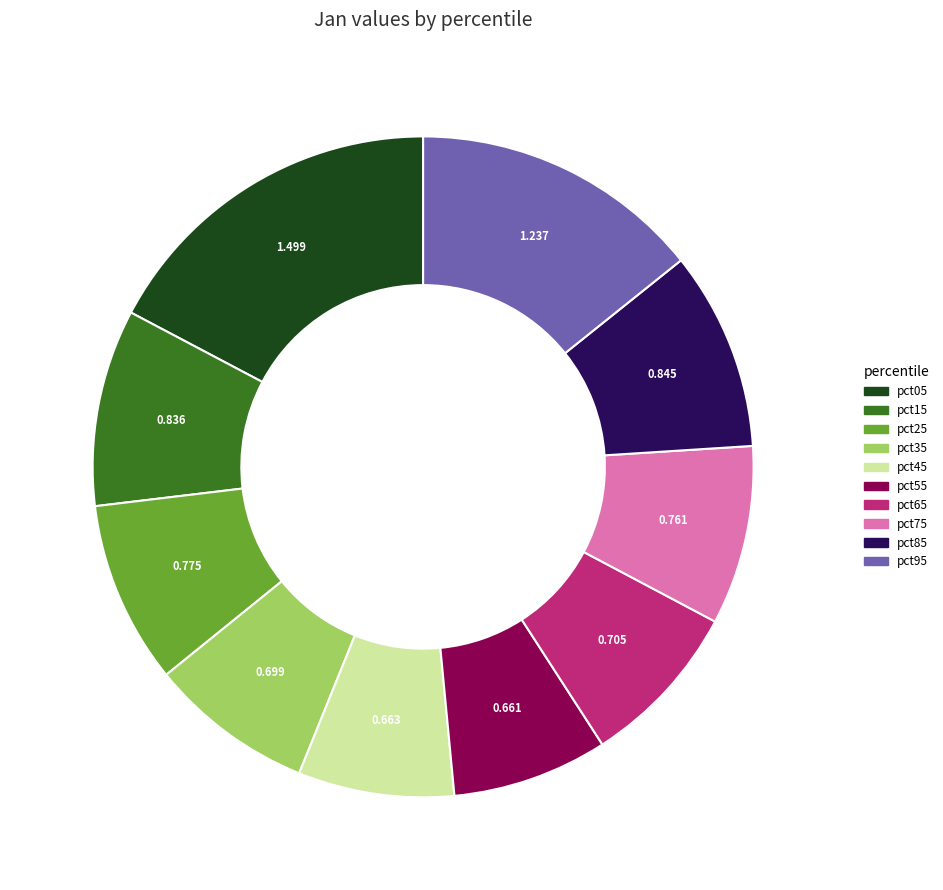

What is the largest slice in the pie chart?

pct05